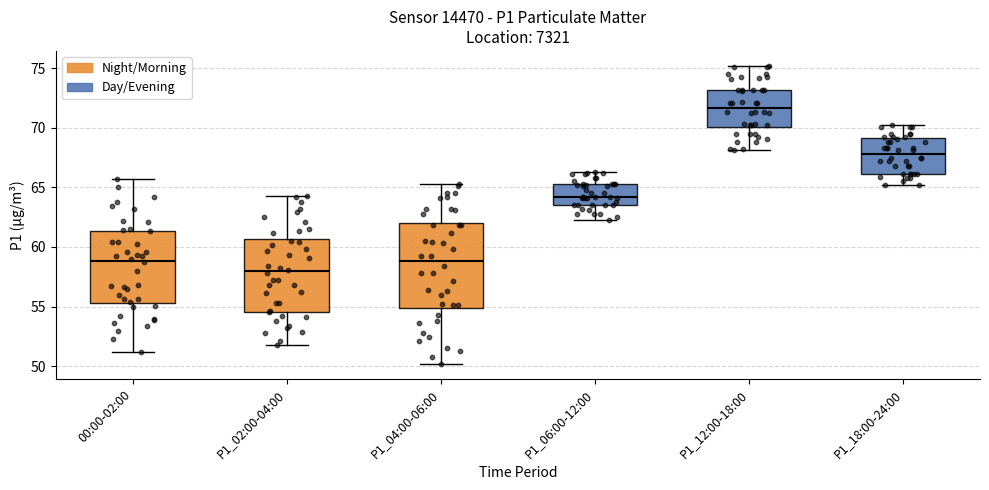

Comparing the boxes themselves (not the whiskers), which one is the tallest?

P1_04:00-06:00